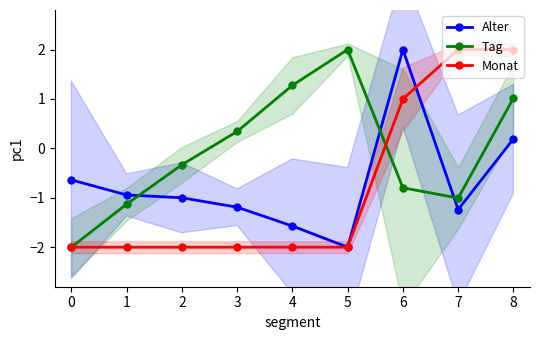

True or false: Monat has more than 0 interior local peaks.

False